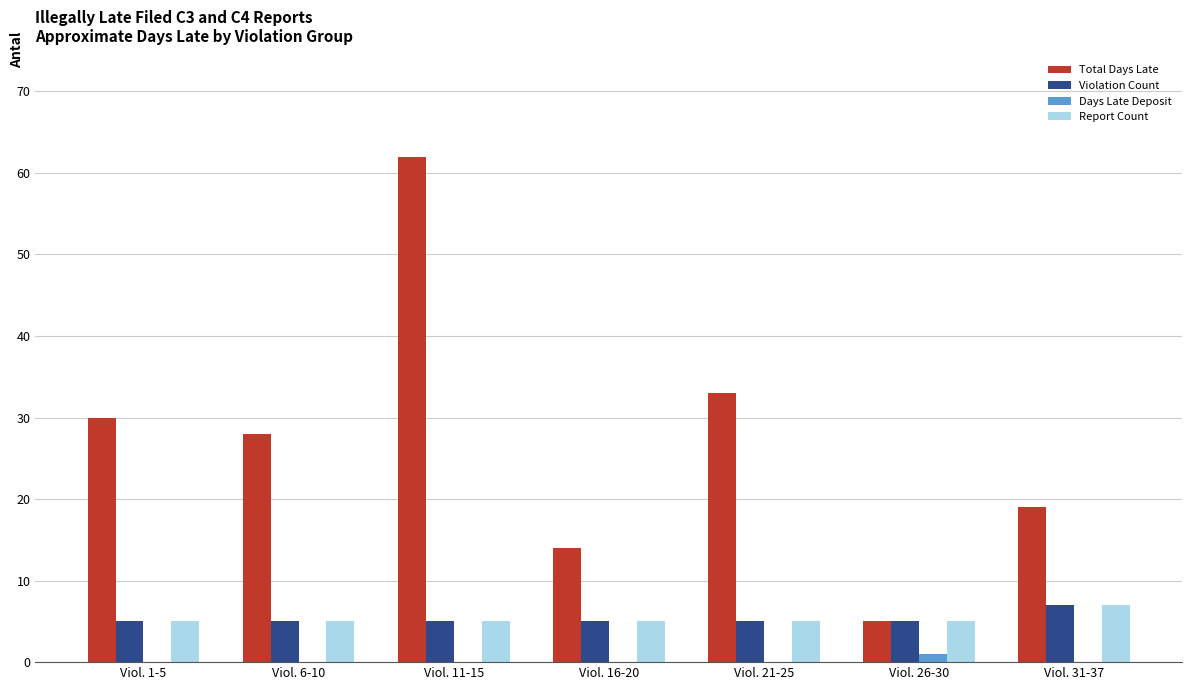

Does the chart contain stacked bars?

No